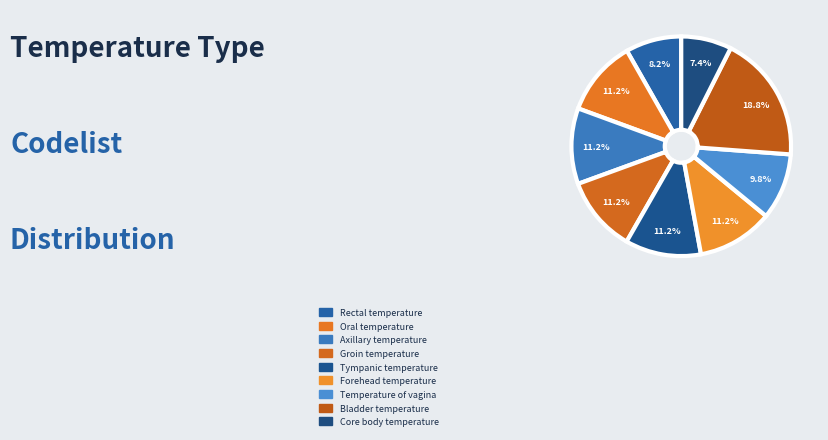

Rank the categories by value from lowest to highest.

Core body temperature, Rectal temperature, Temperature of vagina, Axillary temperature, Forehead temperature, Groin temperature, Oral temperature, Tympanic temperature, Bladder temperature